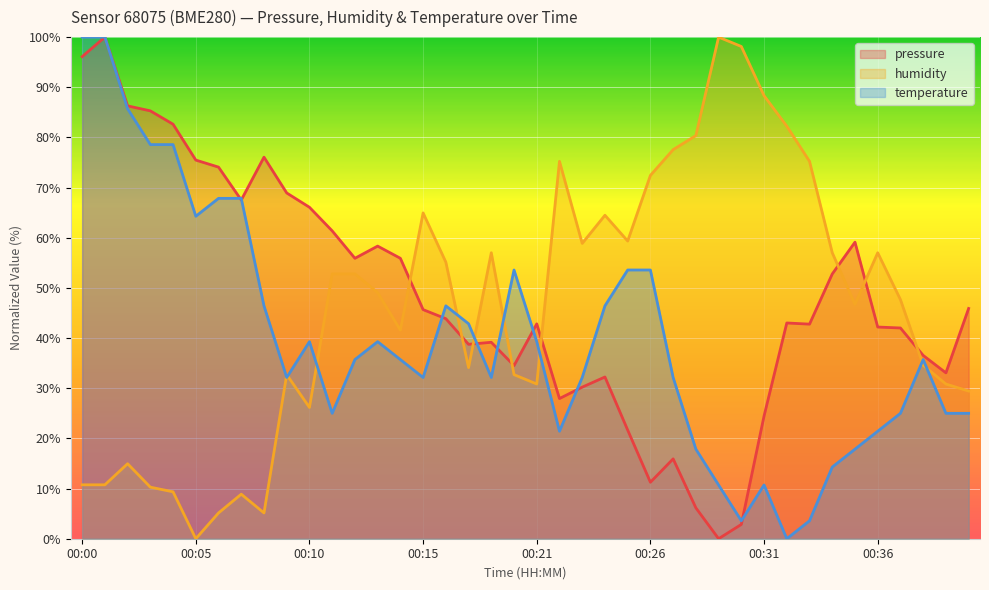

After their last crossing, which series has the higher values: temperature or humidity?

humidity